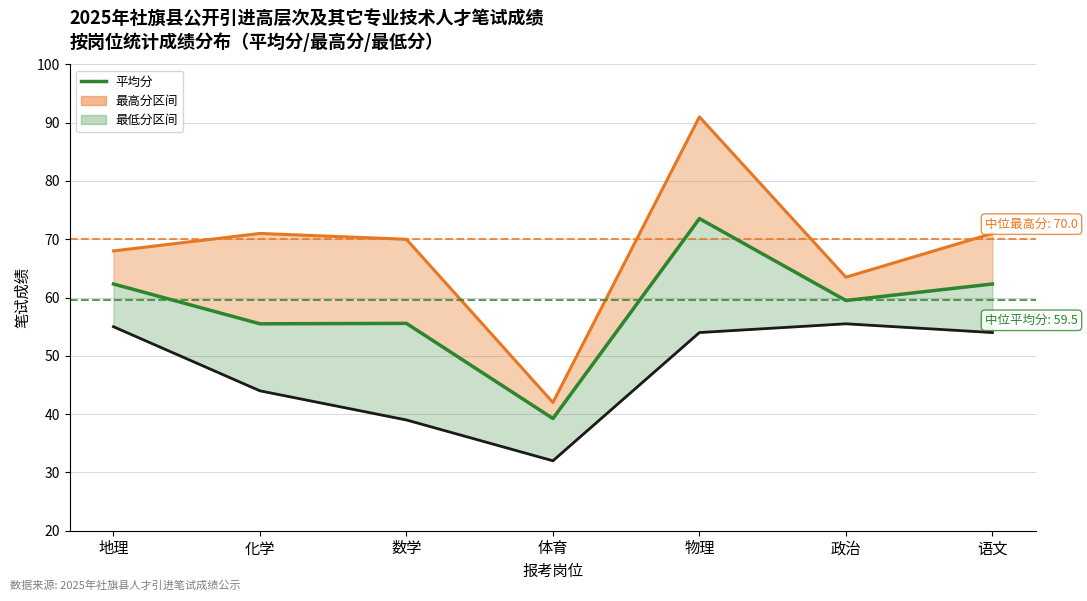

What is the value of the 6th point from the left?

59.5